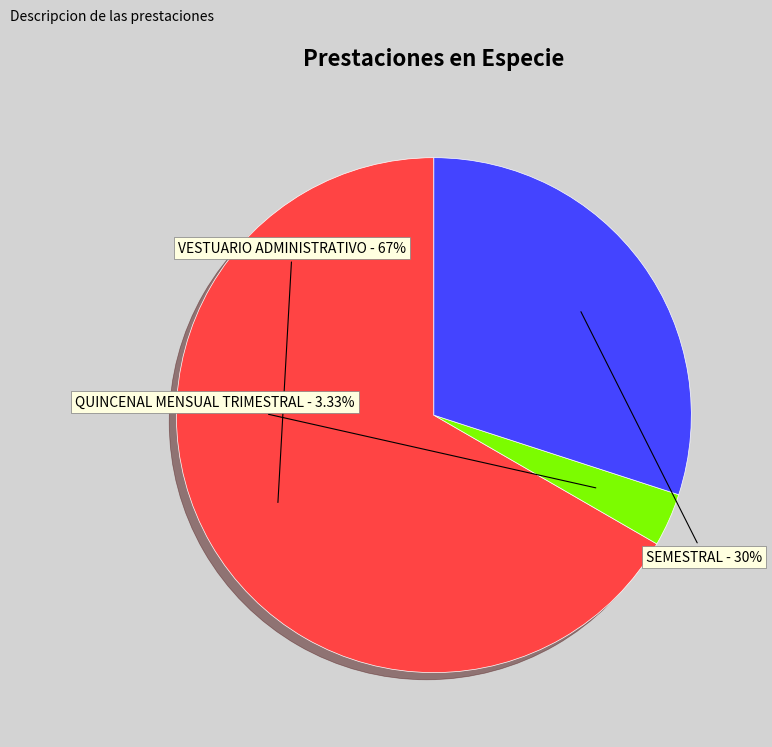

What portion of the pie excludes SEMESTRAL?

70.0%